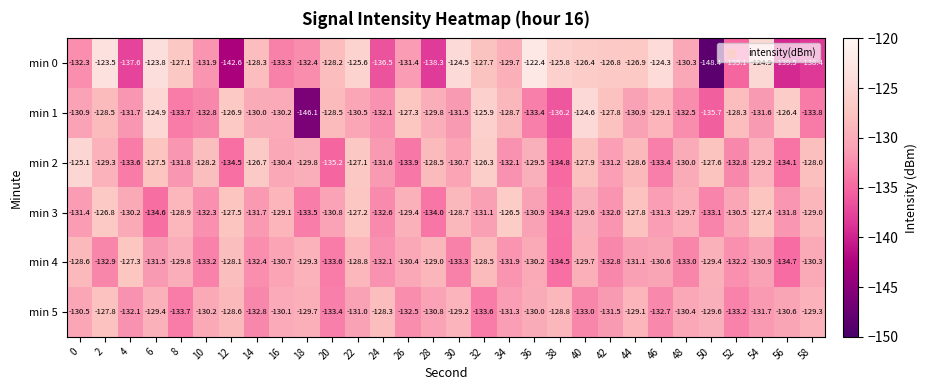

What is the spread (max minus min) of values at 22?

5.4